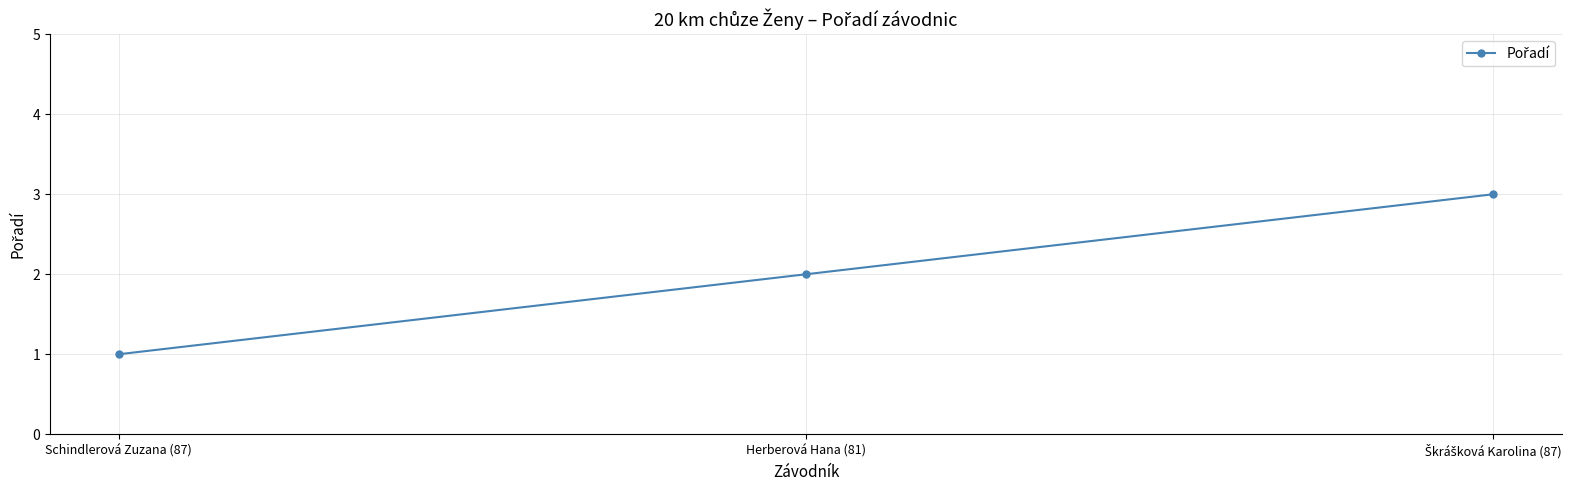

How many distinct data groups are displayed?

1